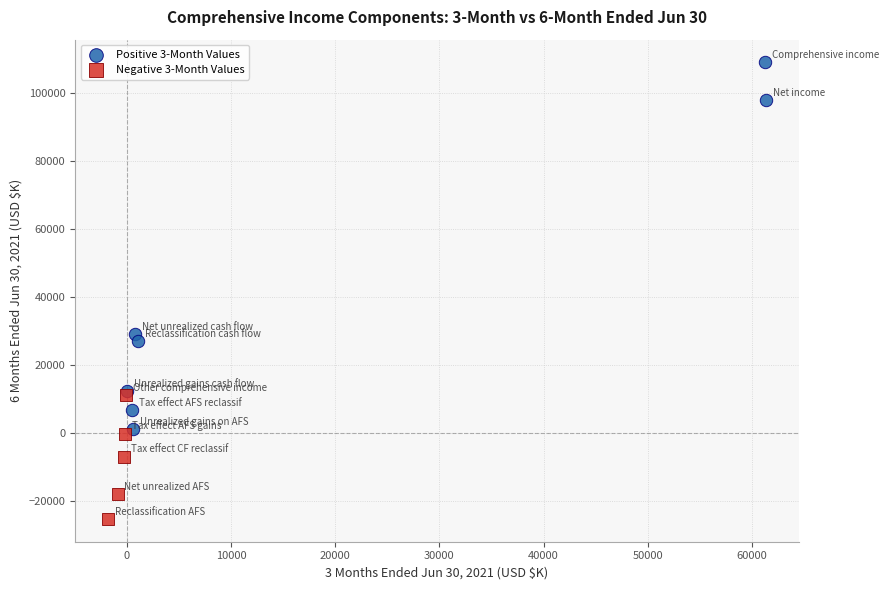

Which series contains the highest Y value?

Positive 3-Month Values